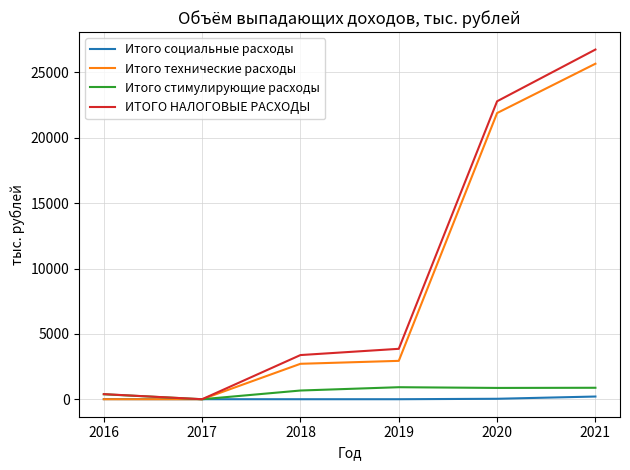

The Итого стимулирующие расходы series shows 920.0 at 2019. True or false?

True